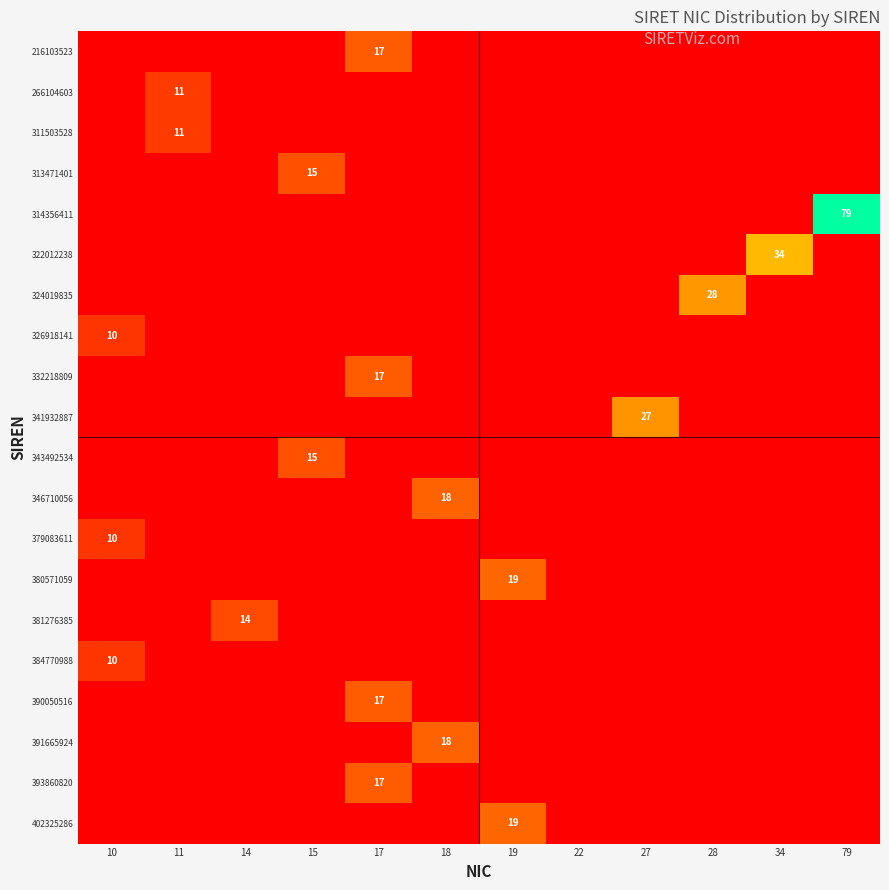

At how many categories does at least one series exceed 51?

1